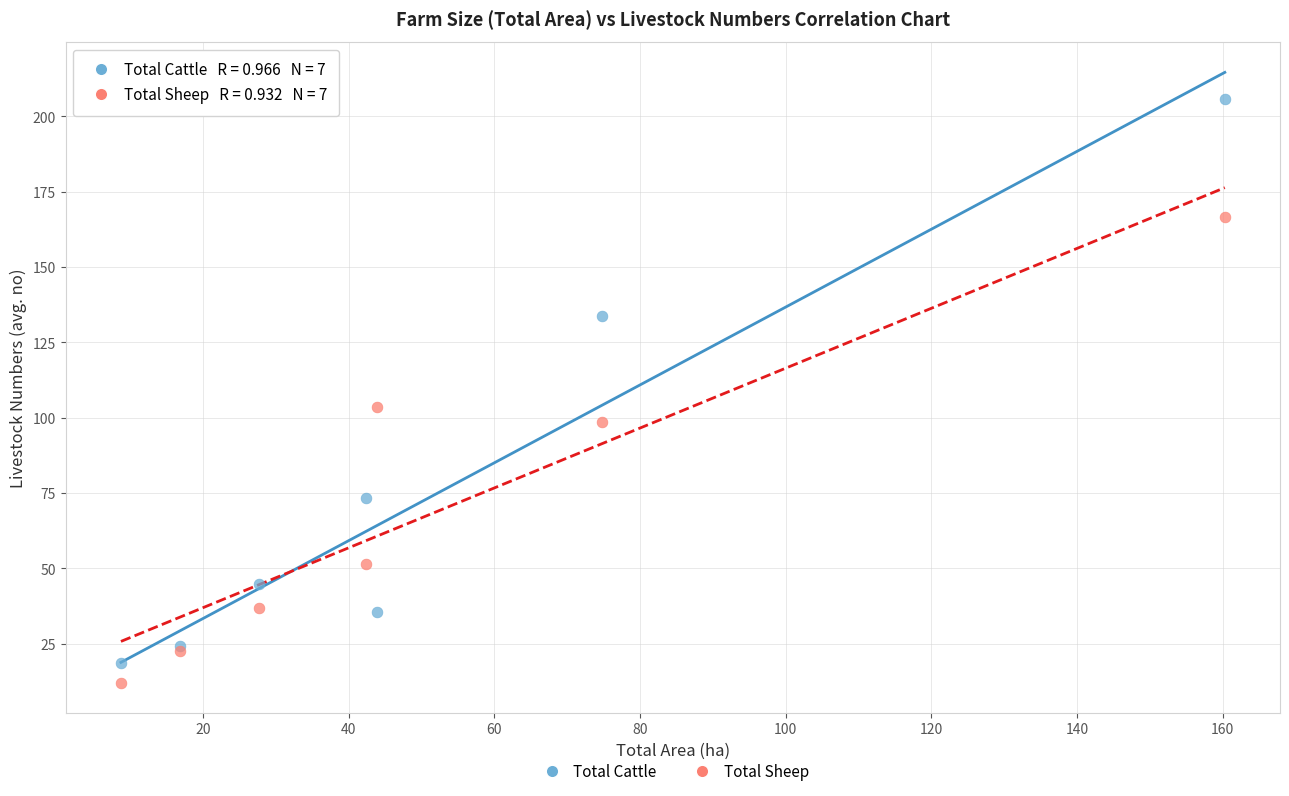

Which series reaches the minimum Y coordinate?

Total Sheep